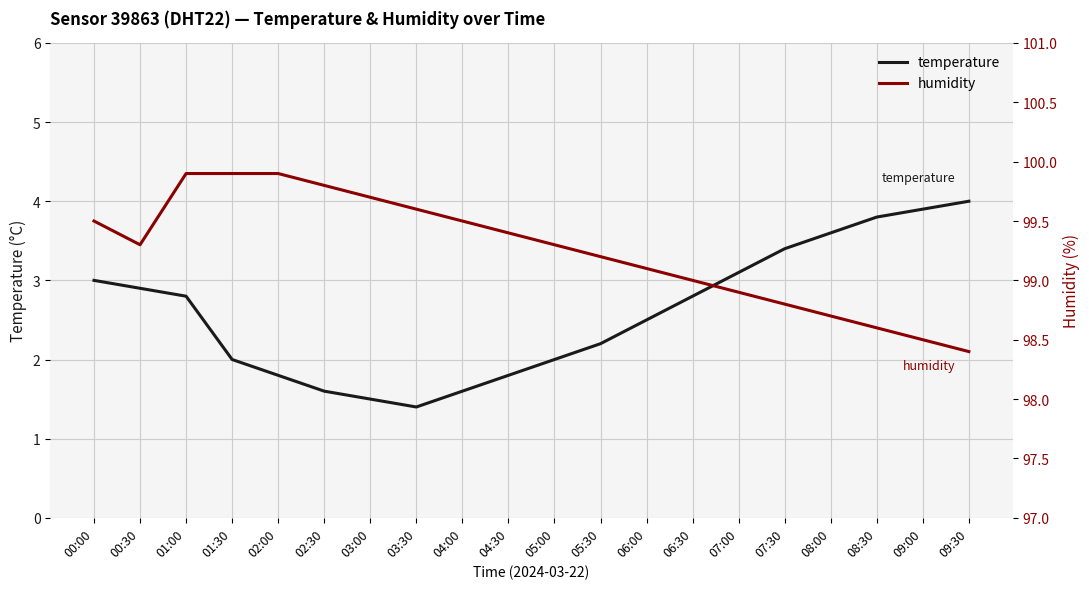

At which label does humidity reach its minimum?

09:30